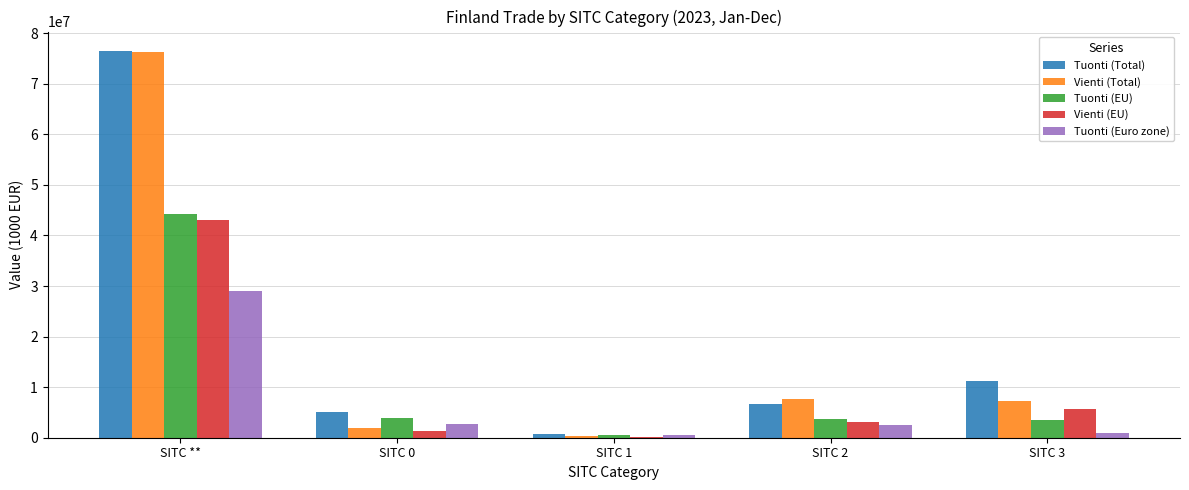

What is the maximum value for Vienti (Total)?

76245434